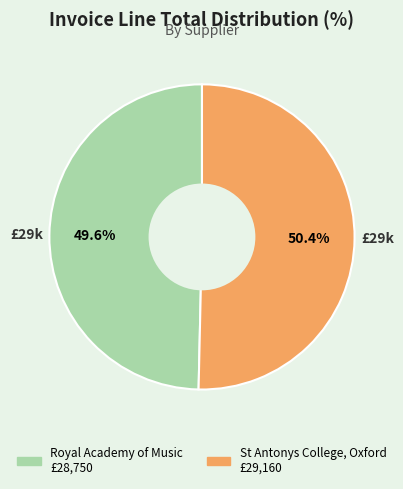

What is the smallest slice in the pie chart?

Royal Academy of Music